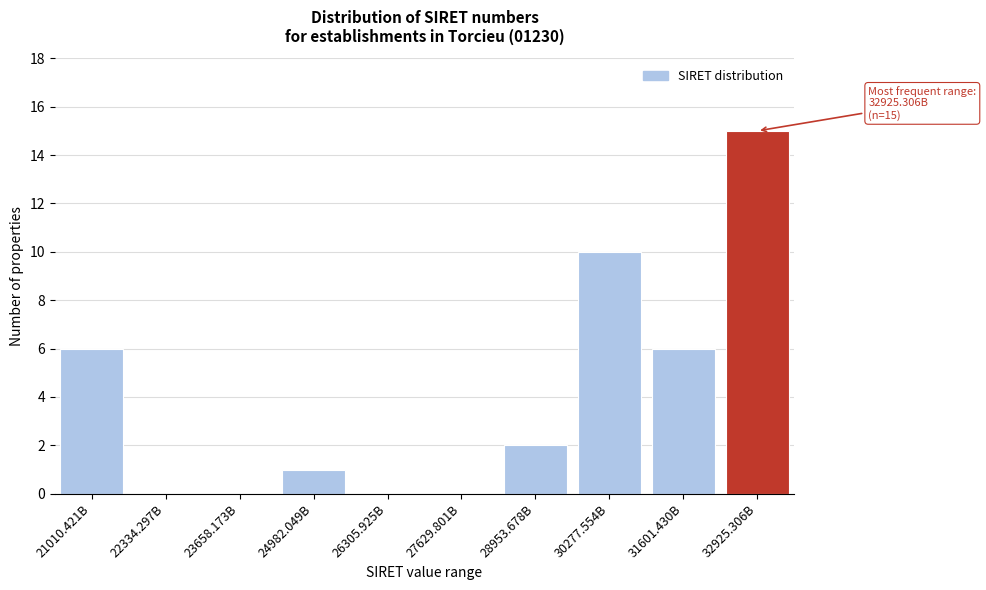

Reading left to right, extract all data points from this chart.

21010.421B=6	22334.297B=0	23658.173B=0	24982.049B=1	26305.925B=0	27629.801B=0	28953.678B=2	30277.554B=10	31601.430B=6	32925.306B=15